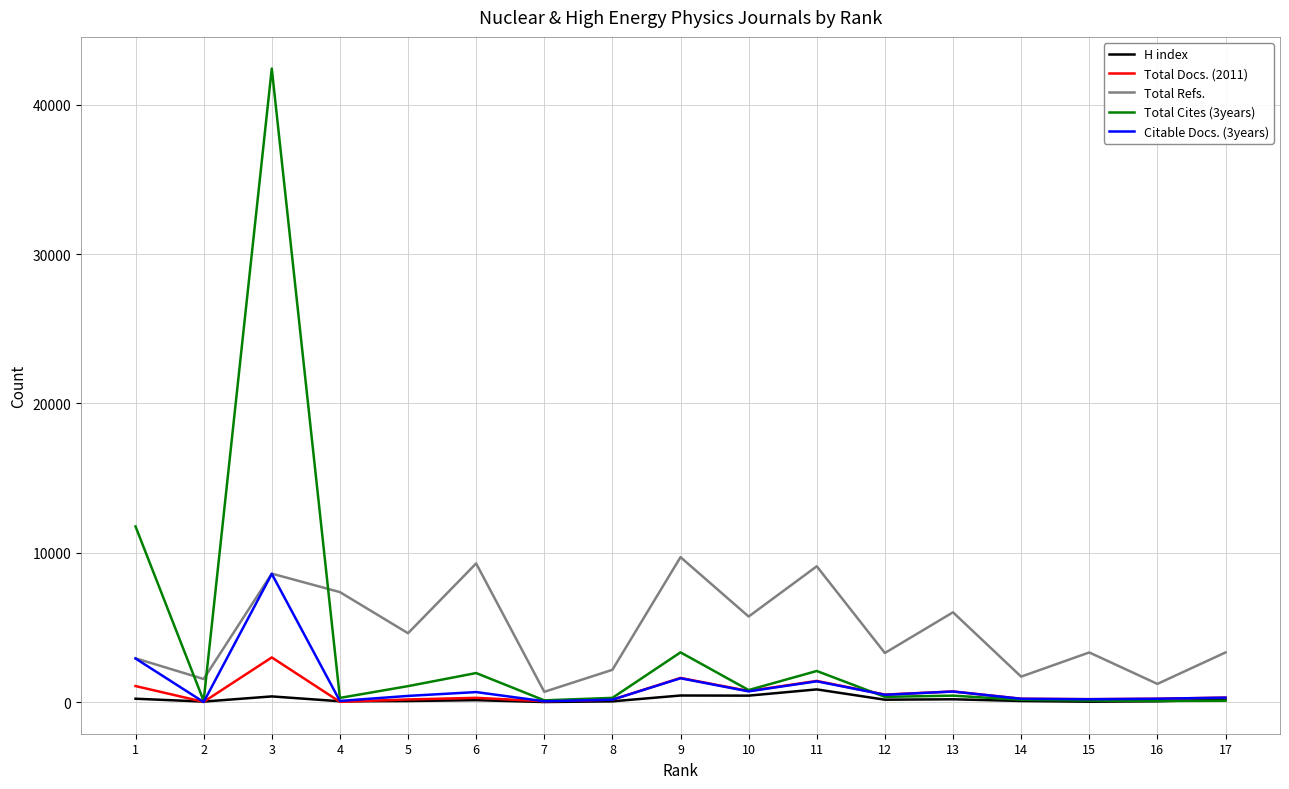

What is the maximum value shown in the chart?

42411